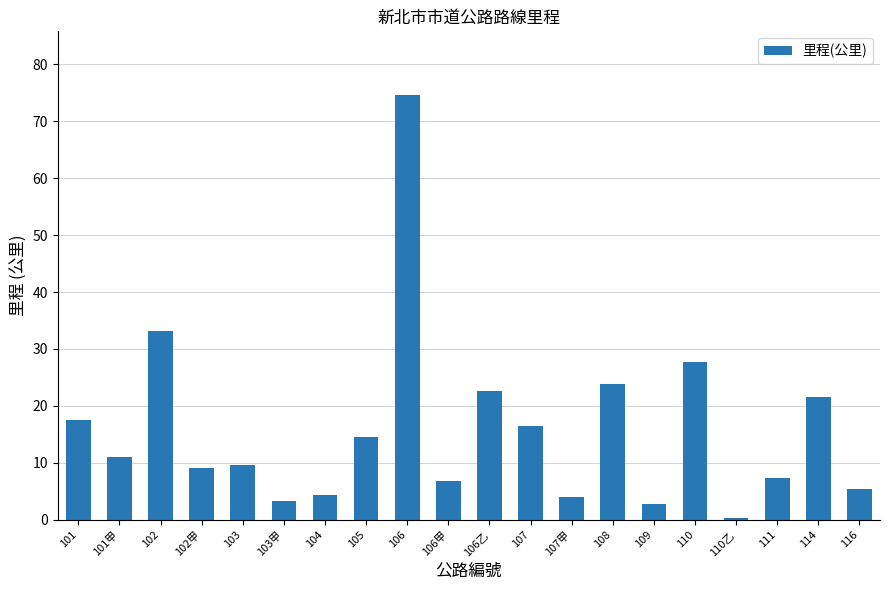

What is the difference between the maximum and second lowest values?

71.9